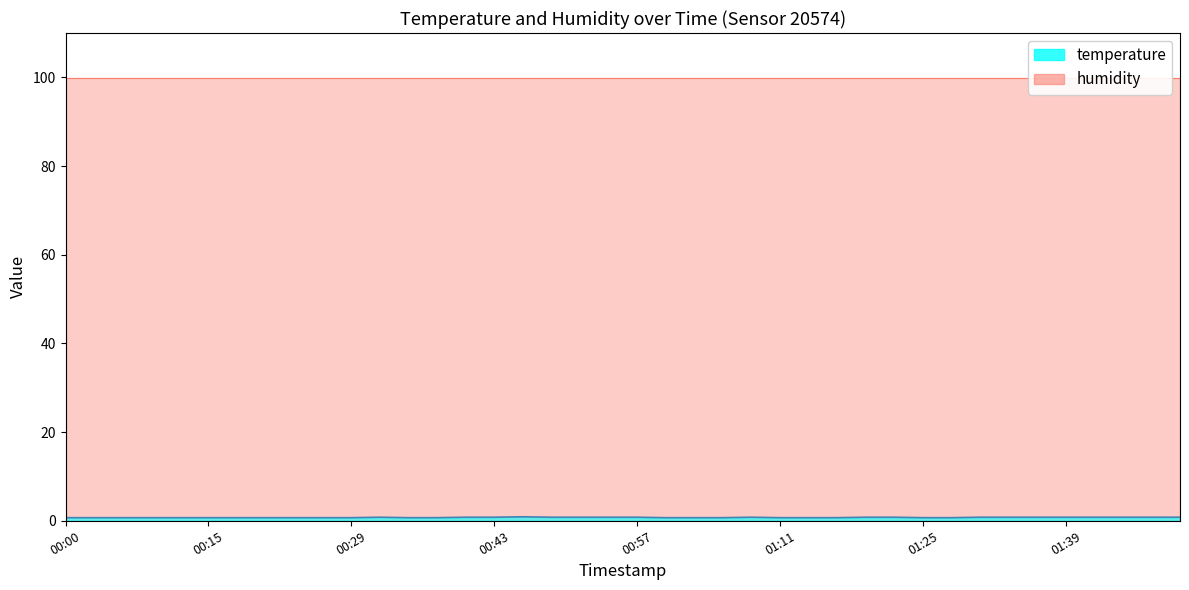

True or false: the data has more than 1 interior local peaks.

True